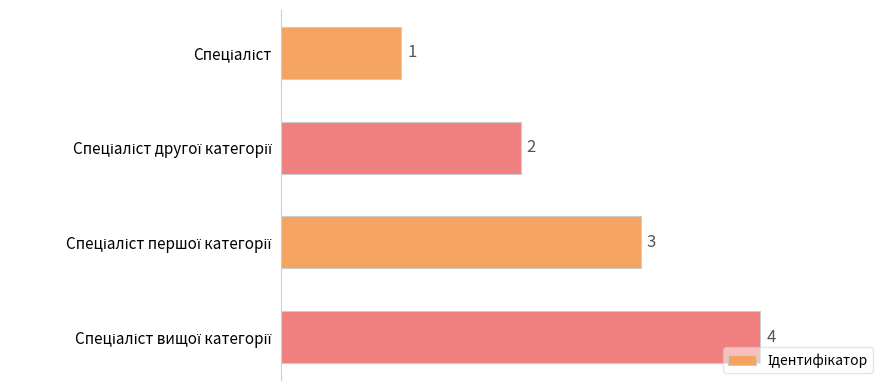

Are the bars horizontal?

Yes